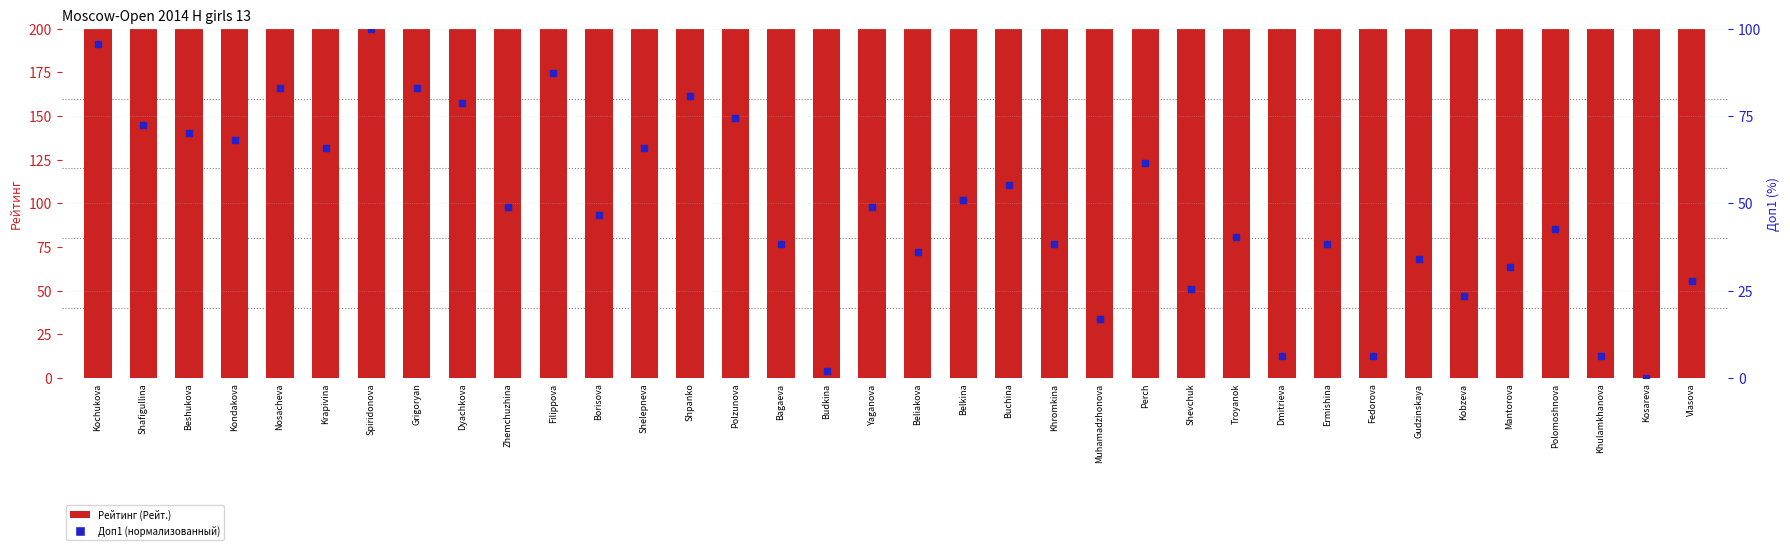

At how many categories does at least one series exceed 1595?

14